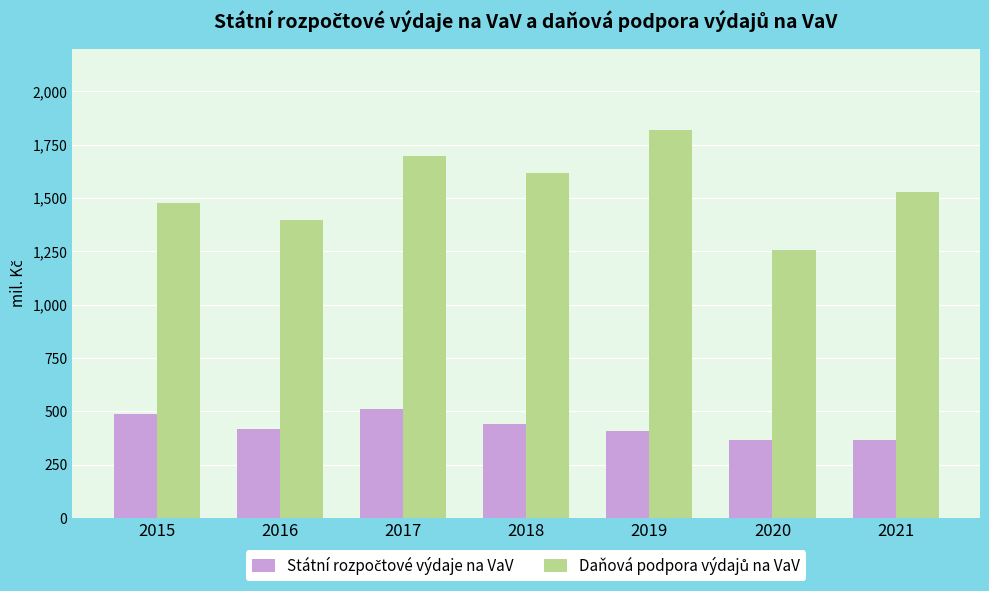

What is the greatest value displayed?

1819.2